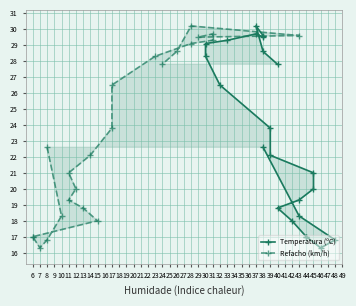

Between 40 and 38, which is larger?

40